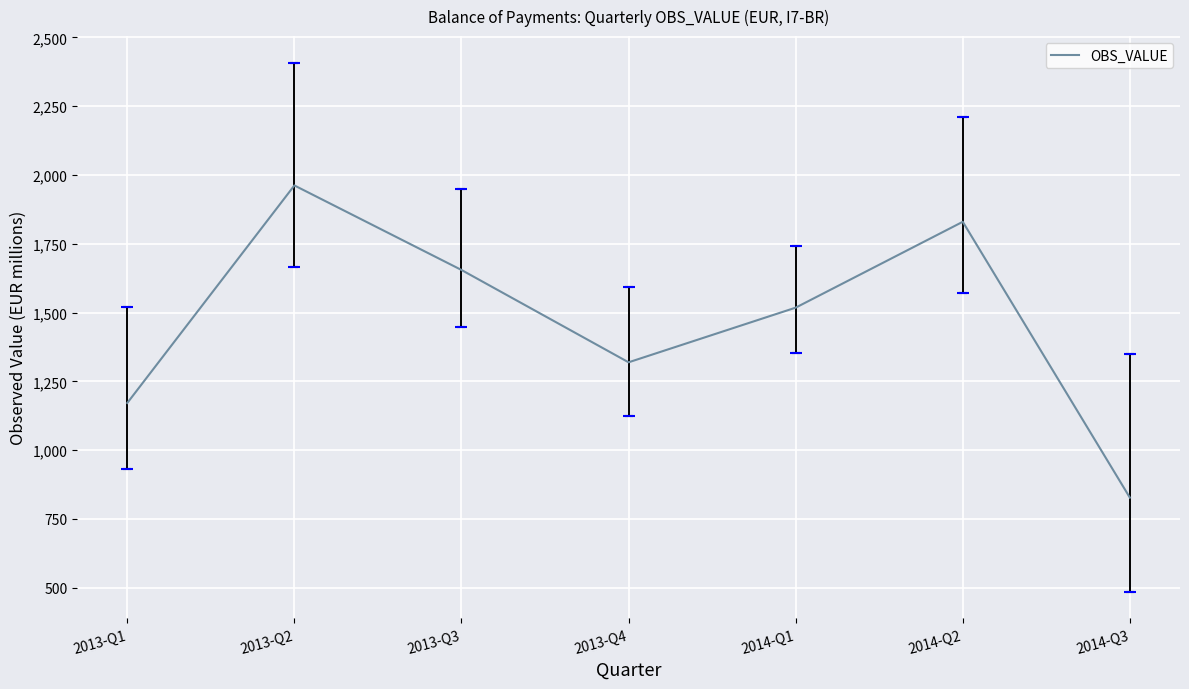

What is the difference between the values at 2014-Q2 and 2013-Q4?

510.7